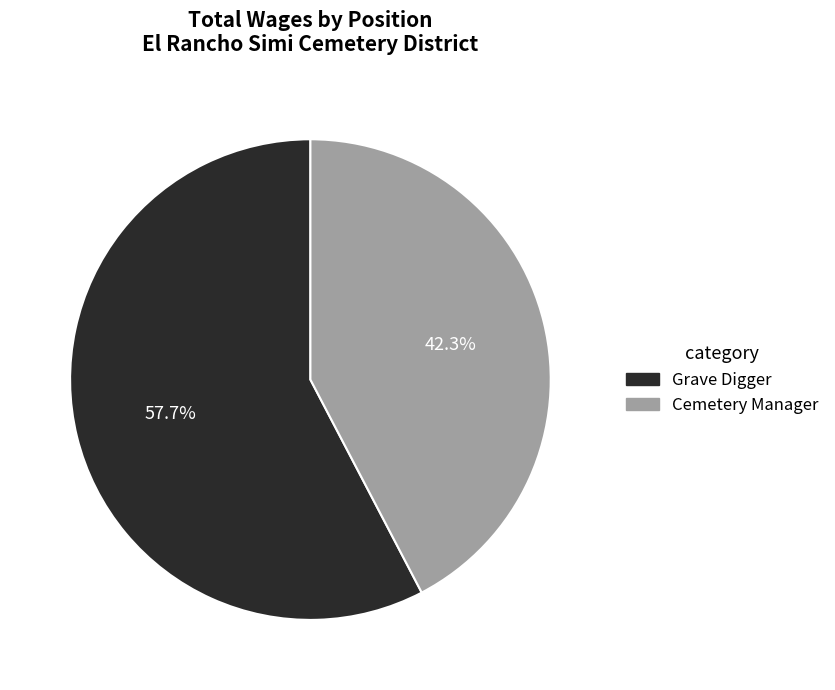

To the nearest percent, what is the difference between the largest and smallest slice percentages?

15%